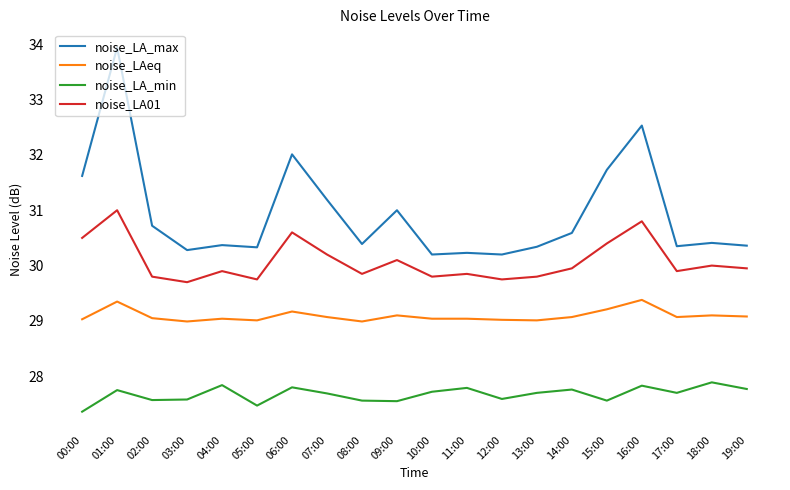

Rank the series by their average value, from highest to lowest.

noise_LA_max, noise_LA01, noise_LAeq, noise_LA_min